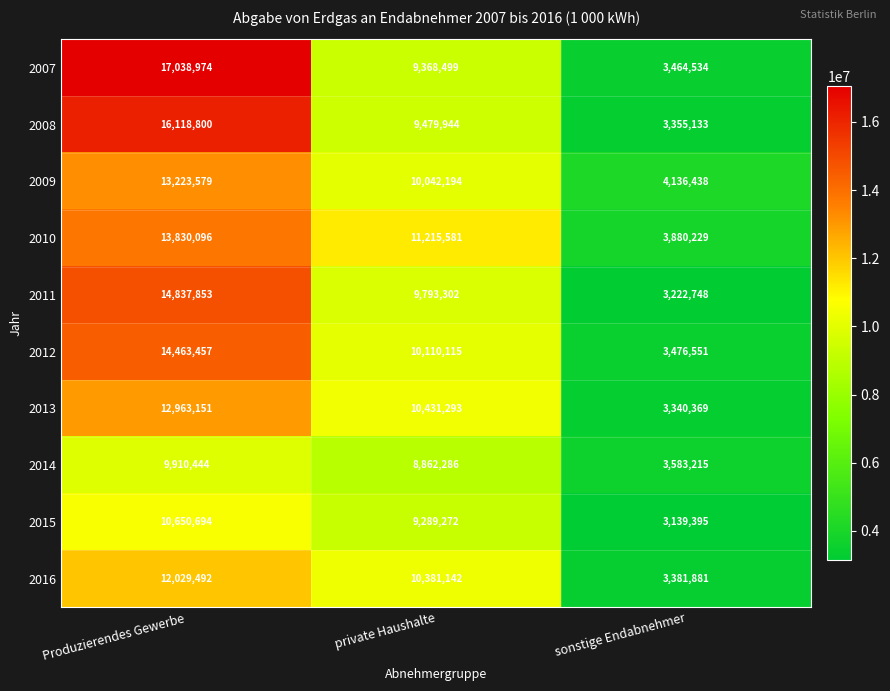

Which series changed the most between Produzierendes Gewerbe and sonstige Endabnehmer?

2007